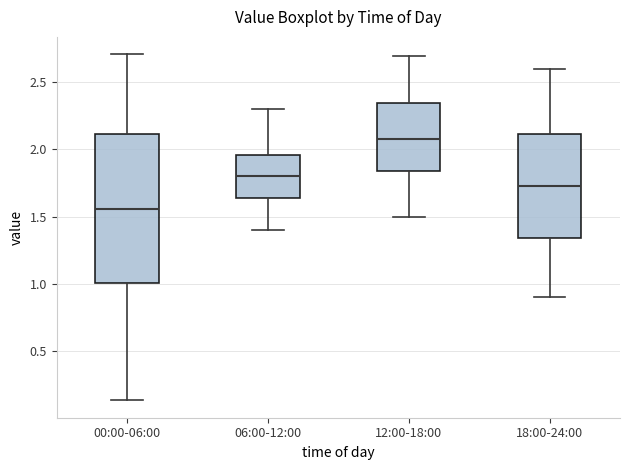

Reading left to right, read every box against the y-axis: the position of its median line, the range the box covers, and the ends of its whiskers. The values are not printed on the chart, so give them approximately, as read against the axis.

00:00-06:00: median 1.55, box 1.00 to 2.10, whiskers 0.15 to 2.70
06:00-12:00: median 1.80, box 1.65 to 1.95, whiskers 1.40 to 2.30
12:00-18:00: median 2.10, box 1.85 to 2.35, whiskers 1.50 to 2.70
18:00-24:00: median 1.75, box 1.35 to 2.10, whiskers 0.90 to 2.60